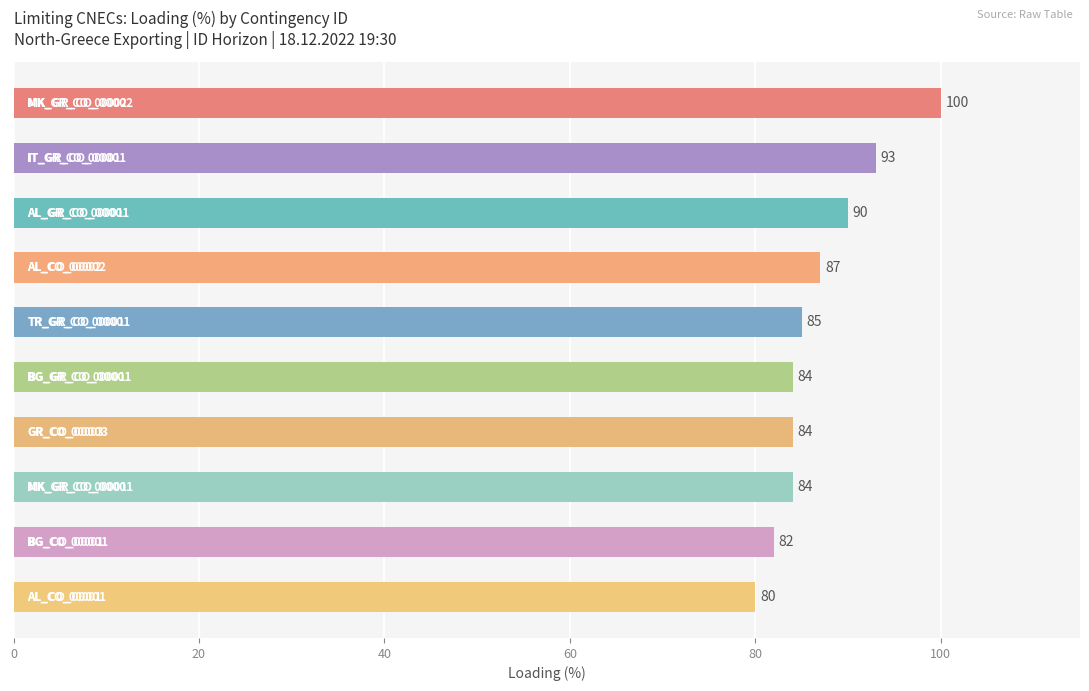

What is the average value?

87